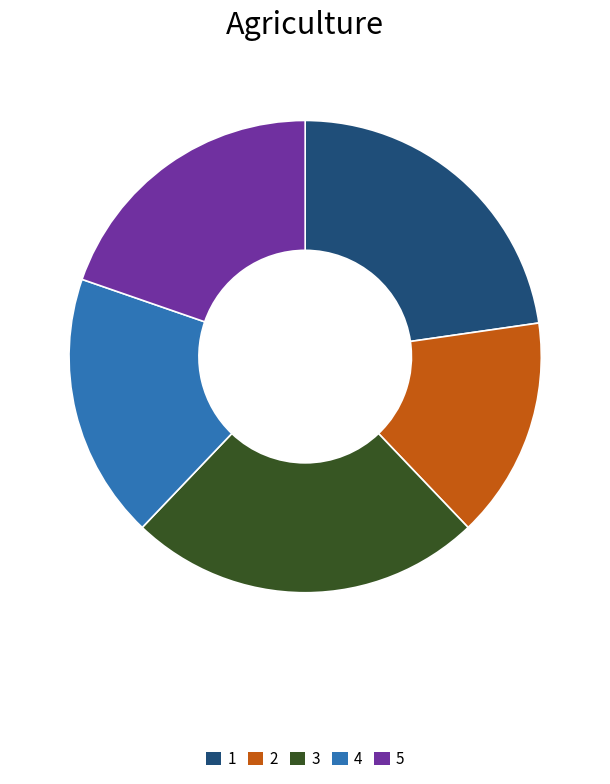

Count the number of slices in the pie.

5